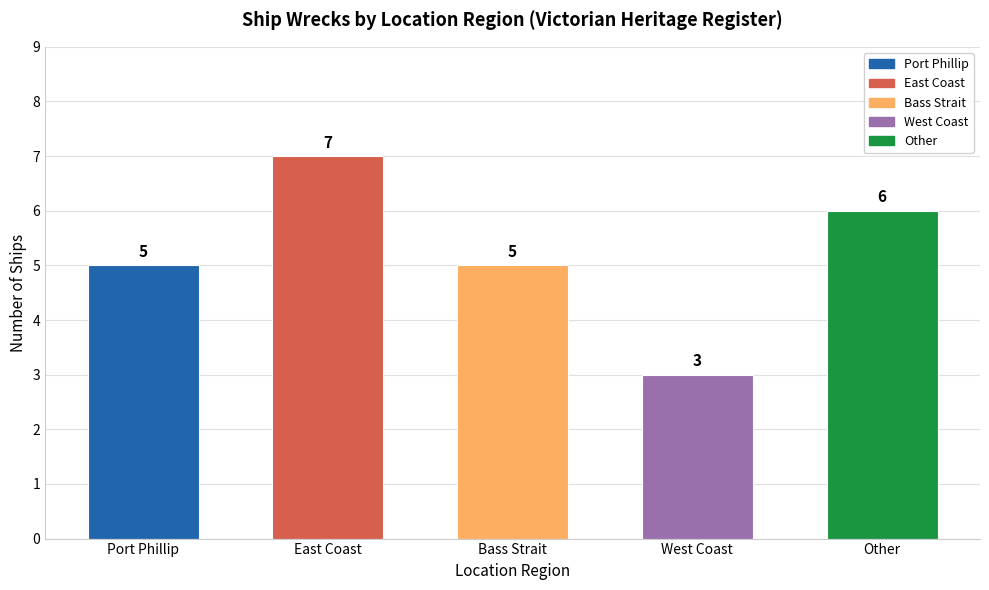

What is the label of the 3rd bar from the left?

Bass Strait